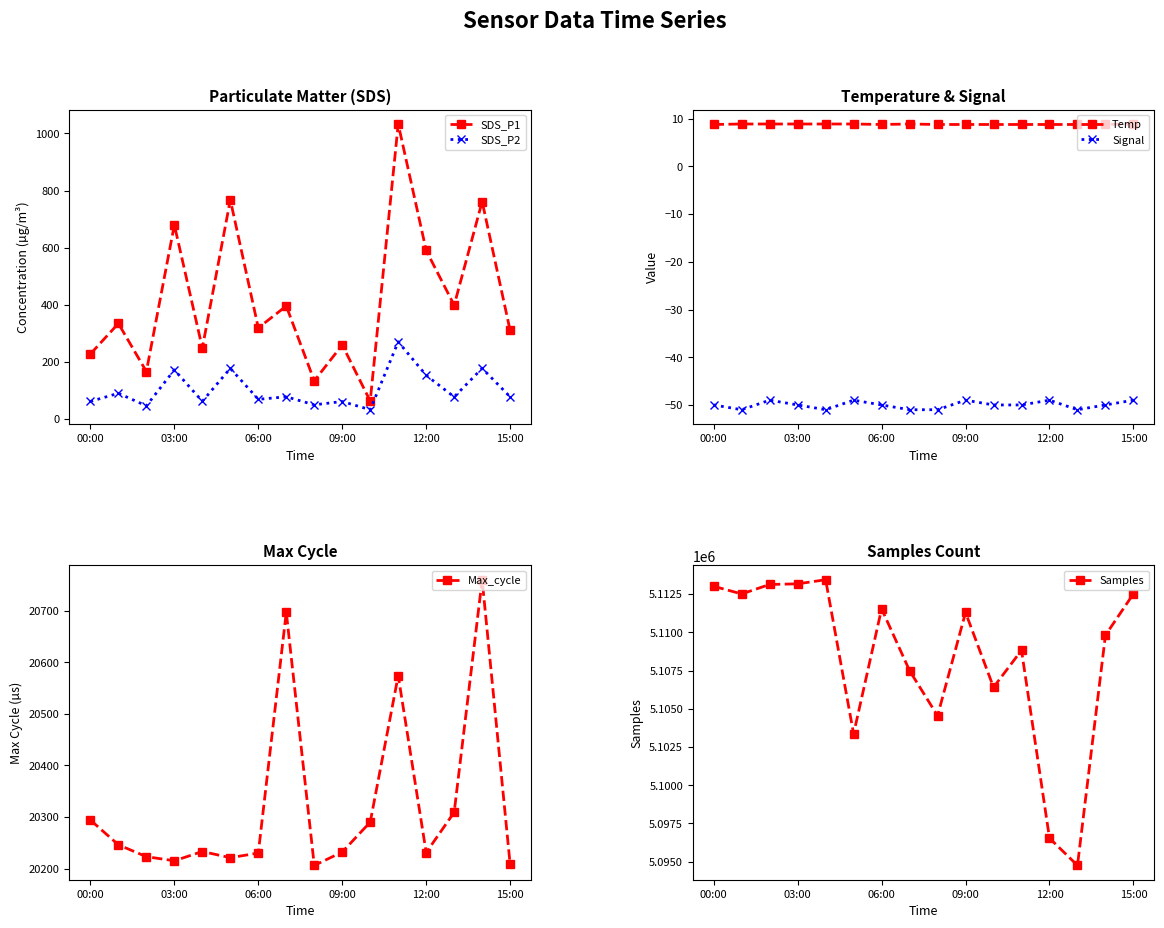

Does the chart display data point markers on the line(s)?

Yes